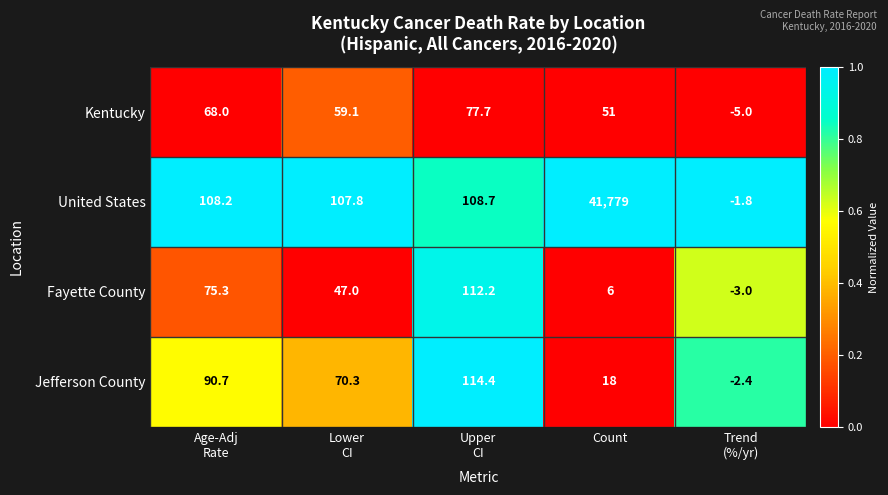

Which series has the largest range (max minus min)?

United States